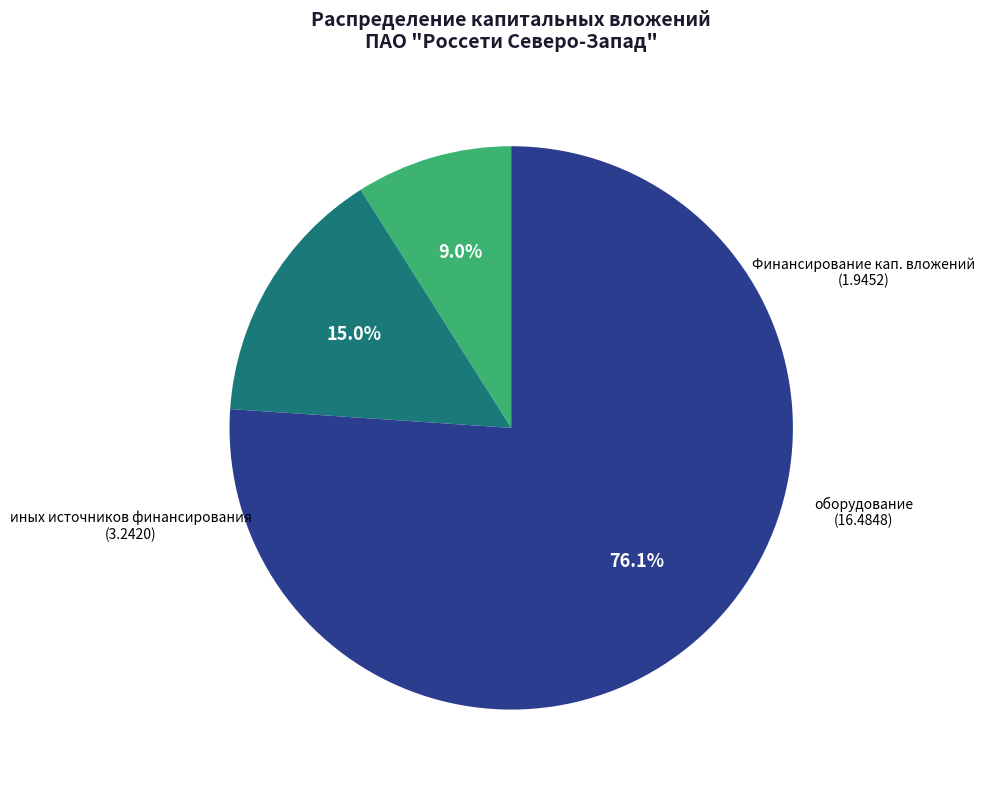

What is the total percentage of оборудование and иных источников финансирования?

91.0%